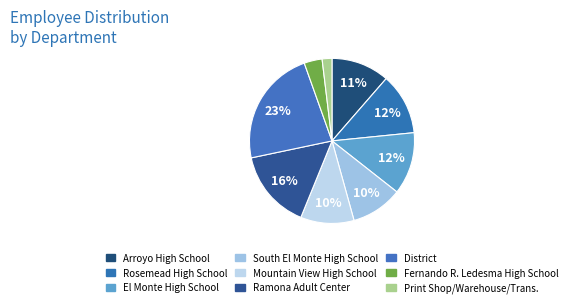

True or false: Mountain View High School accounts for 5% of the total.

False